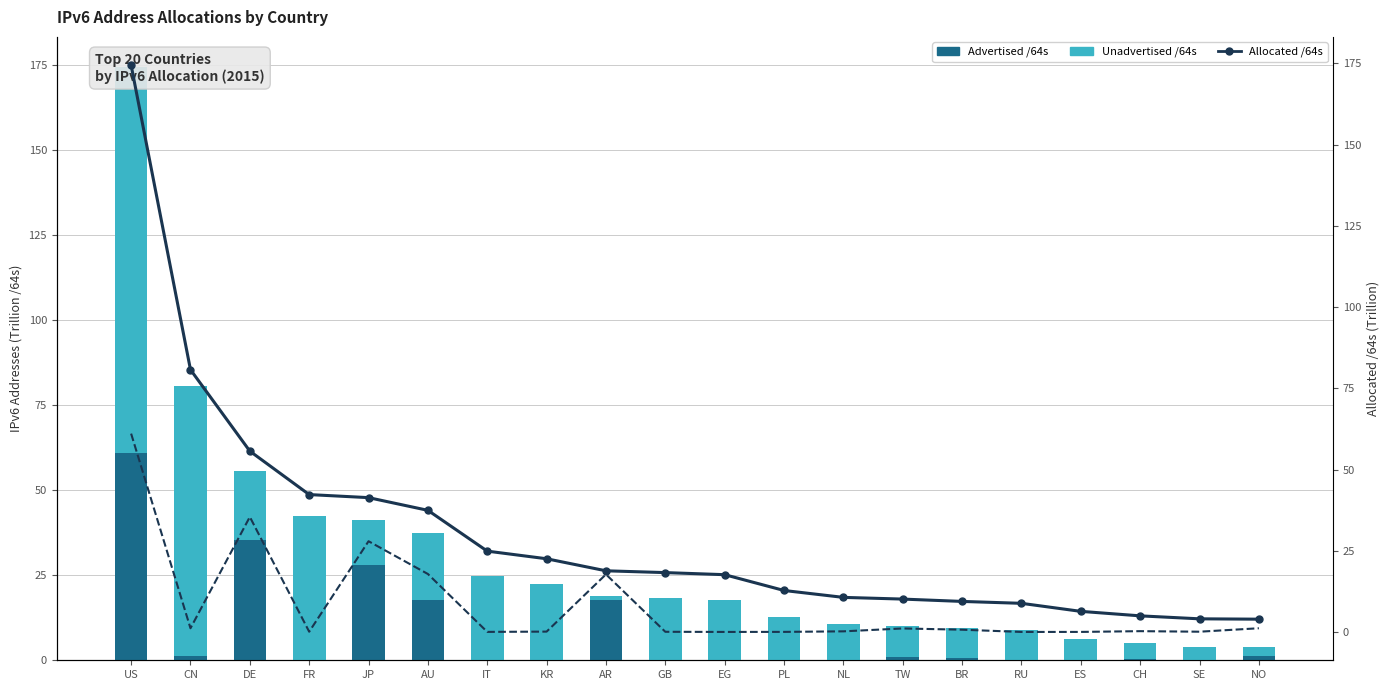

What is the average value of the Unadvertised /64s series?

22.0